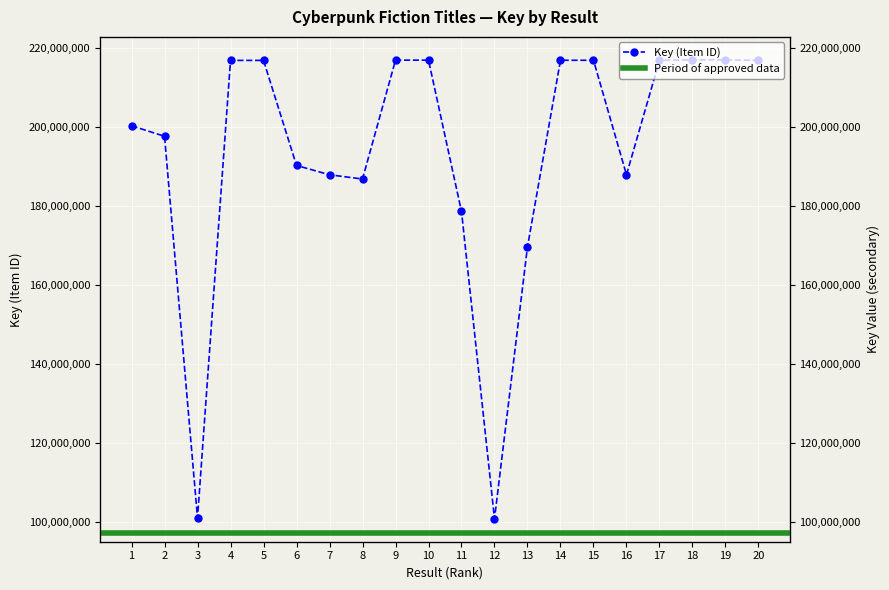

Which label corresponds to the smallest value in the chart?

12